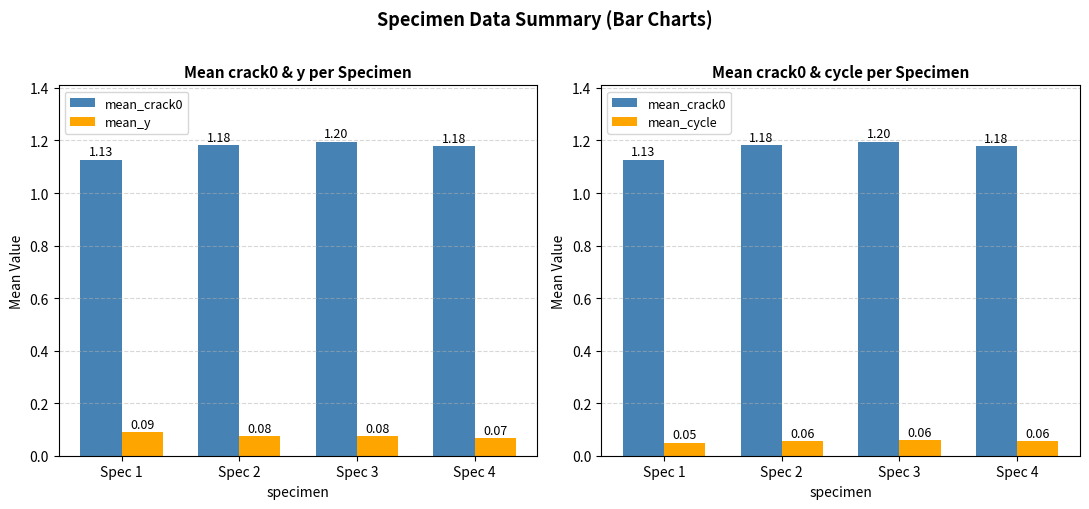

The value of mean_crack0 at Spec 1 is 0.6. True or false?

False